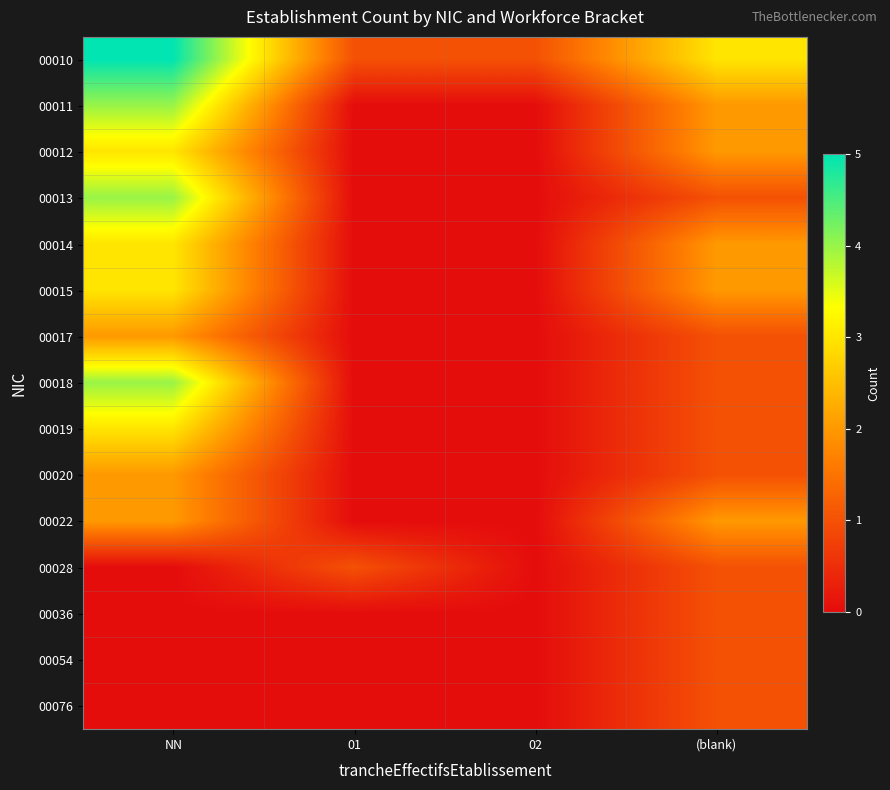

Reading right to left, list all the values displayed in this chart.

00010: (blank)=3	02=1	01=1	NN=5
00011: (blank)=2	02=0	01=0	NN=4
00012: (blank)=2	02=0	01=0	NN=3
00013: (blank)=1	02=0	01=0	NN=4
00014: (blank)=2	02=0	01=0	NN=3
00015: (blank)=2	02=0	01=0	NN=3
00017: (blank)=1	02=0	01=0	NN=2
00018: (blank)=1	02=0	01=0	NN=4
00019: (blank)=1	02=0	01=0	NN=3
00020: (blank)=1	02=0	01=0	NN=2
00022: (blank)=2	02=0	01=0	NN=2
00028: (blank)=1	02=0	01=1	NN=0
00036: (blank)=1	02=0	01=0	NN=0
00054: (blank)=1	02=0	01=0	NN=0
00076: (blank)=1	02=0	01=0	NN=0